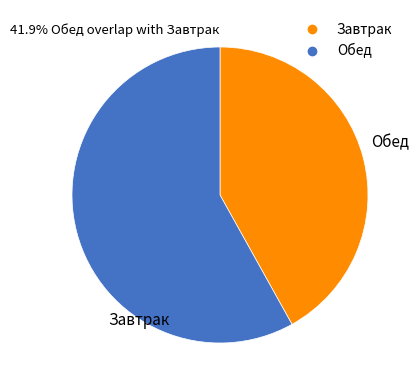

Between Завтрак and Обед, which is larger?

Обед